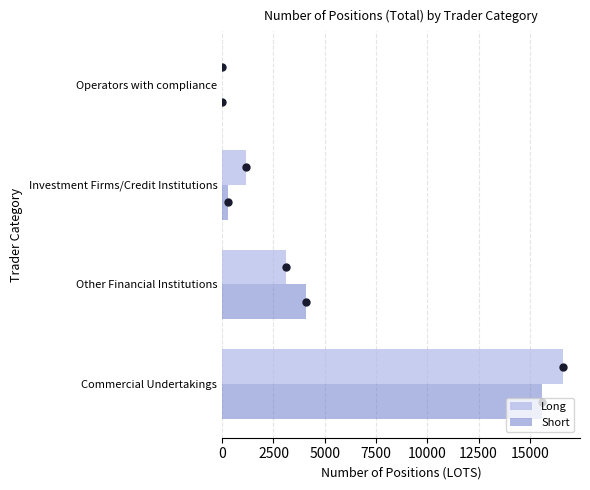

At which category is the sum across all series the highest?

Commercial Undertakings